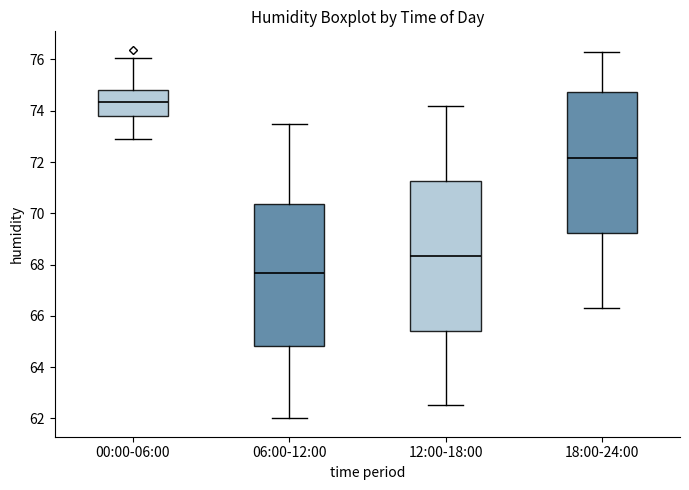

Where is the lower edge of the box for 12:00-18:00 on the y-axis? The values are not printed on the chart, so give them approximately, as read against the axis.

65.4